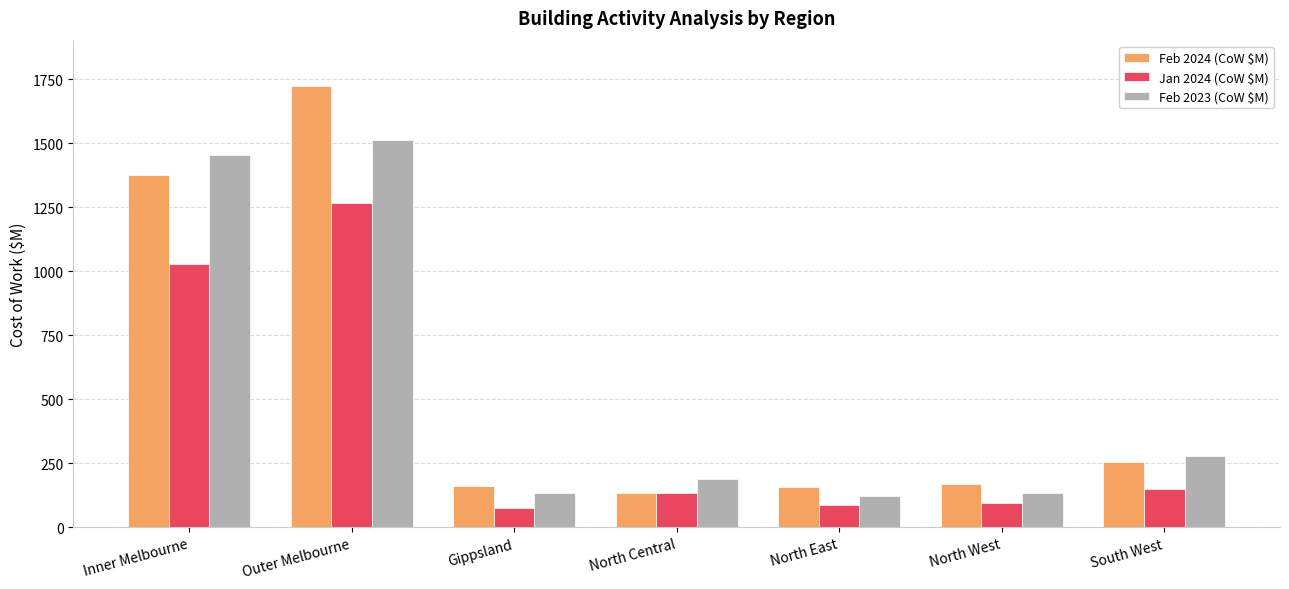

At South West, list the series in order from largest to smallest.

Feb 2023 (CoW $M), Feb 2024 (CoW $M), Jan 2024 (CoW $M)